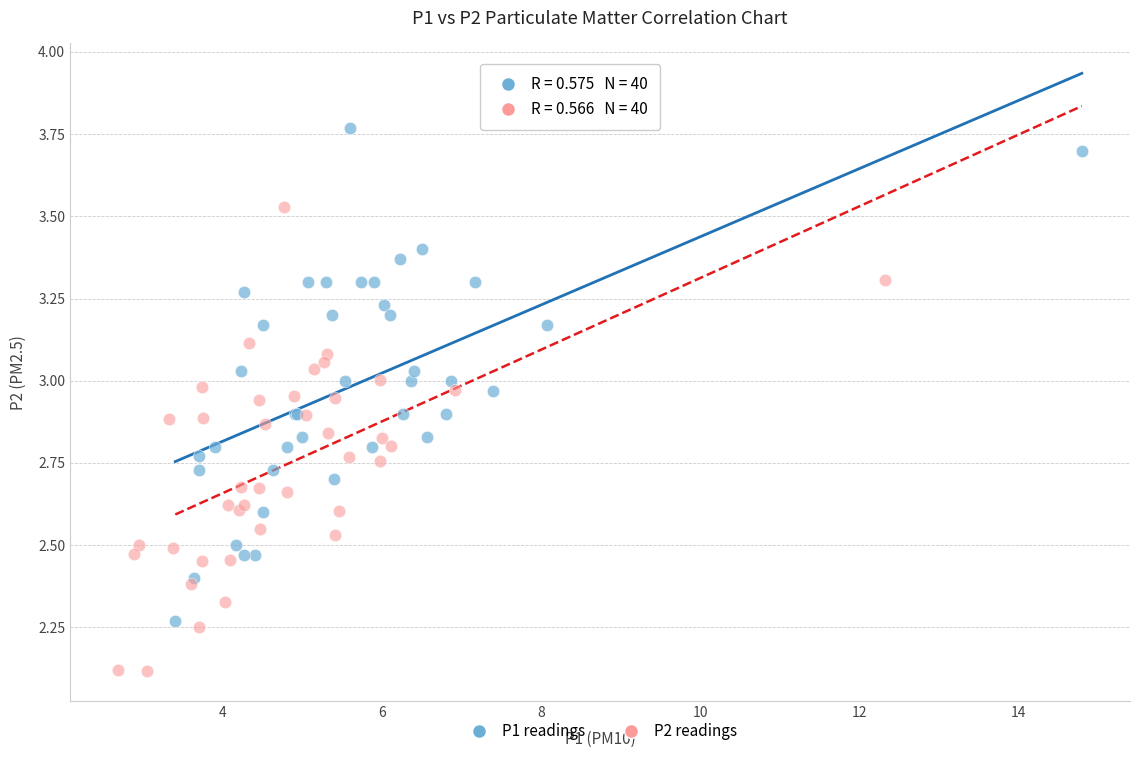

Which series reaches the maximum Y coordinate?

P1 readings